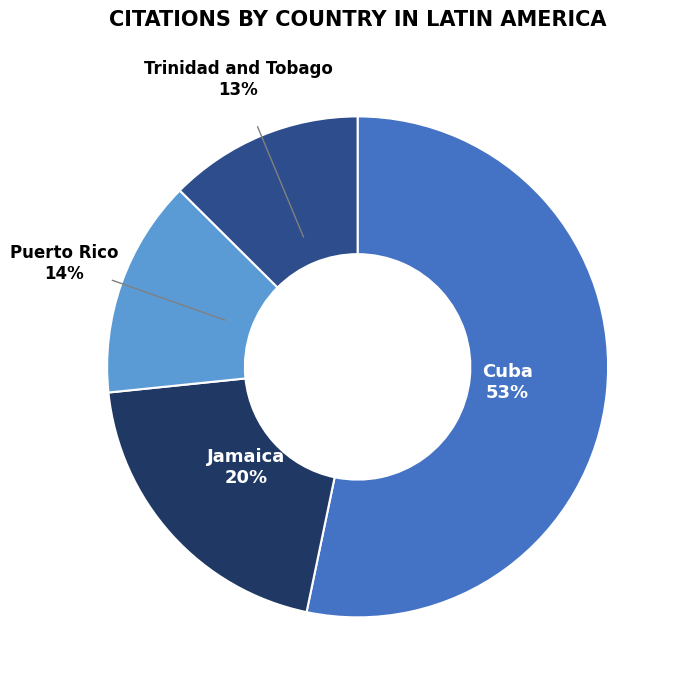

Is there any slice that represents more than half of the pie?

Yes